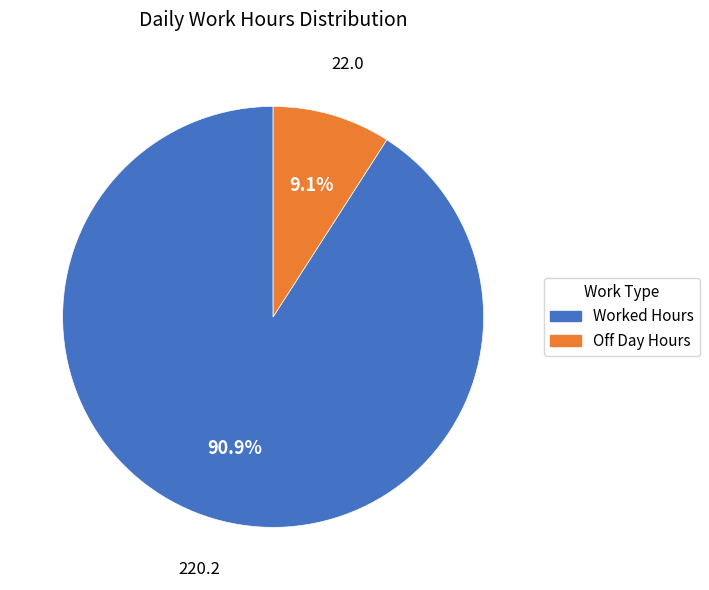

How many segments does this pie chart have?

2